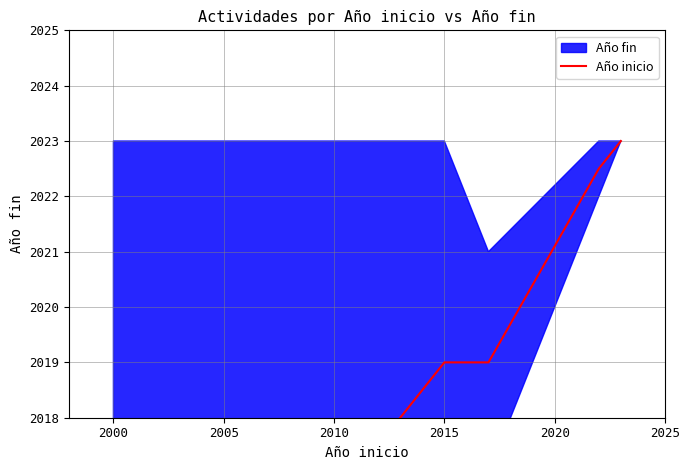

The chart shows a value of 954.0 at 2015. True or false?

False